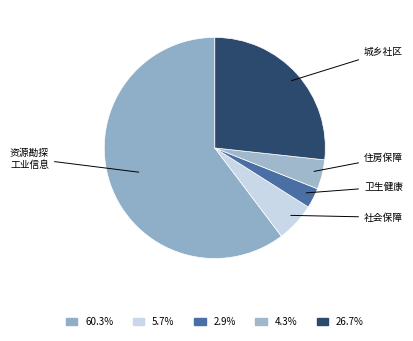

To the nearest percent, what is the difference between the largest and smallest slice percentages?

57%